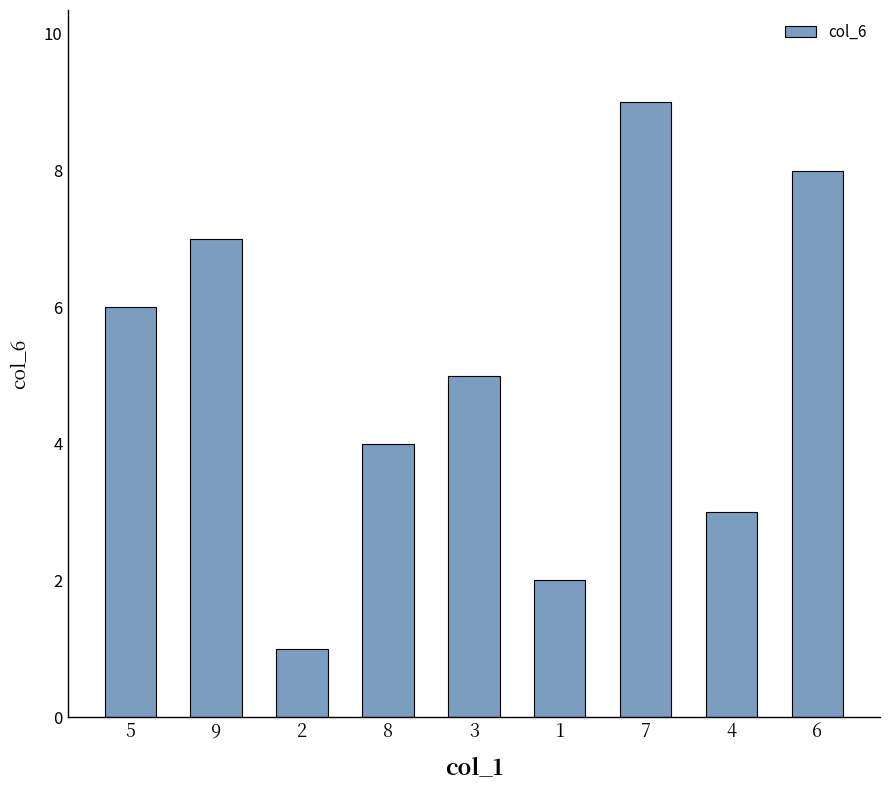

Reading left to right, list all the values displayed in this chart.

5=6	9=7	2=1	8=4	3=5	1=2	7=9	4=3	6=8